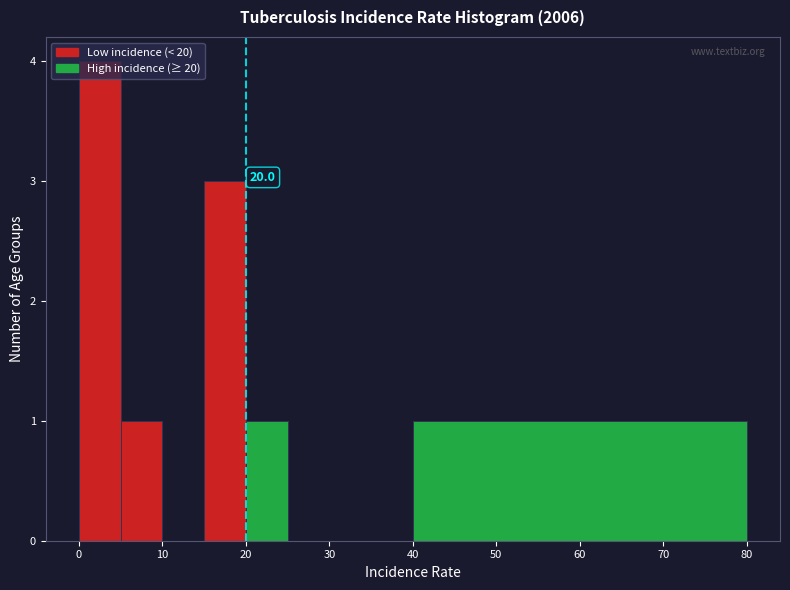

Which range on the x-axis has the tallest bar?

0 to 5